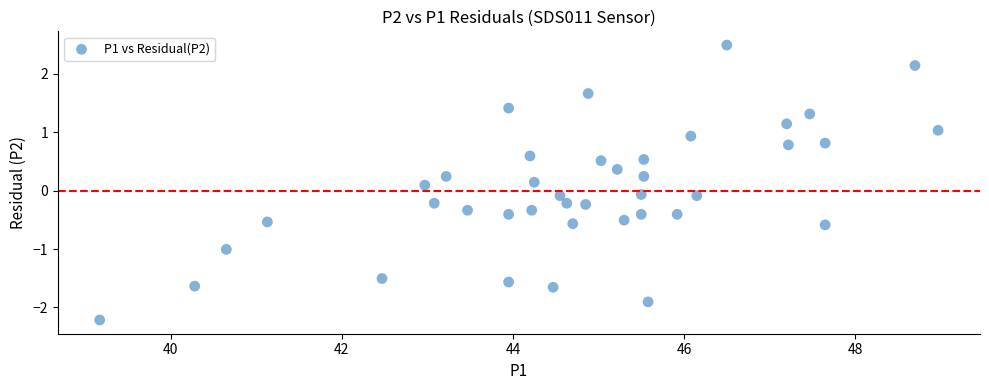

What is the range of X values (max minus min)?

9.8